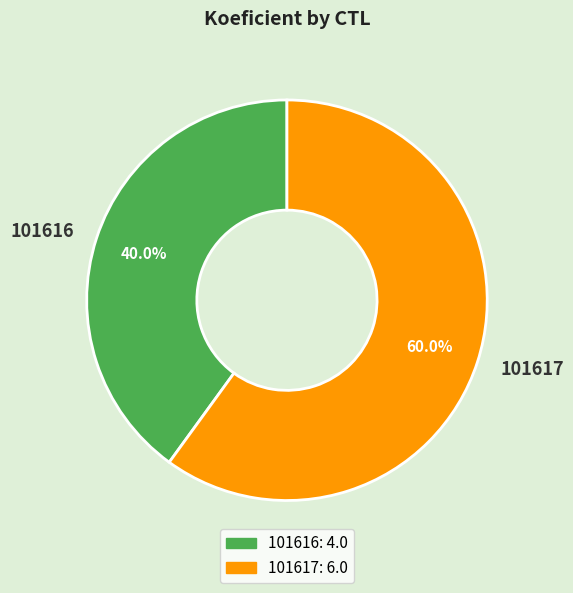

How many slices are in this pie chart?

2